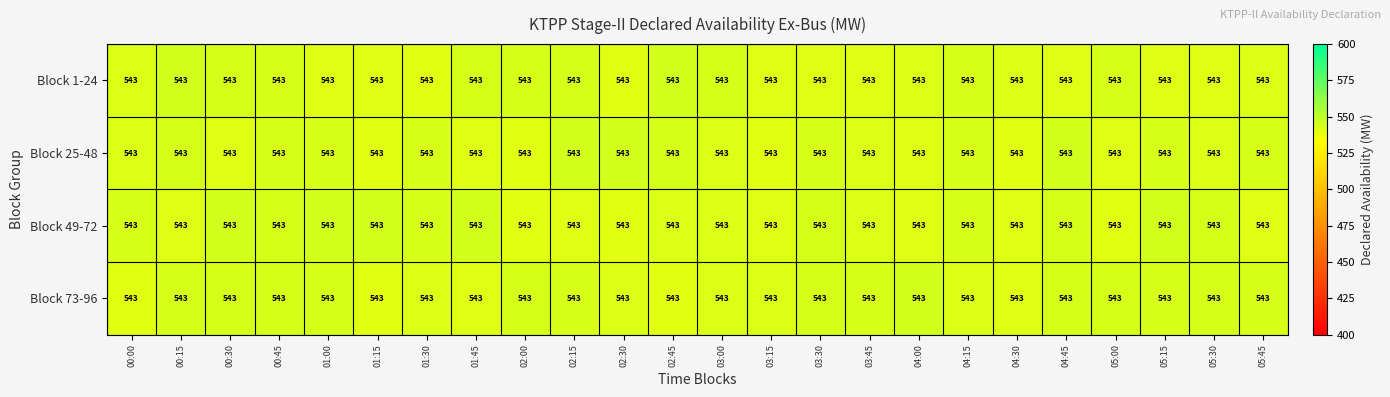

Reading left to right, list all the values displayed in this chart.

Block 1-24: 00:00=543.0	00:15=543.0	00:30=543.0	00:45=543.0	01:00=543.0	01:15=543.0	01:30=543.0	01:45=543.0	02:00=543.0	02:15=543.0	02:30=543.0	02:45=543.0	03:00=543.0	03:15=543.0	03:30=543.0	03:45=543.0	04:00=543.0	04:15=543.0	04:30=543.0	04:45=543.0	05:00=543.0	05:15=543.0	05:30=543.0	05:45=543.0
Block 25-48: 00:00=543.0	00:15=543.0	00:30=543.0	00:45=543.0	01:00=543.0	01:15=543.0	01:30=543.0	01:45=543.0	02:00=543.0	02:15=543.0	02:30=543.0	02:45=543.0	03:00=543.0	03:15=543.0	03:30=543.0	03:45=543.0	04:00=543.0	04:15=543.0	04:30=543.0	04:45=543.0	05:00=543.0	05:15=543.0	05:30=543.0	05:45=543.0
Block 49-72: 00:00=543.0	00:15=543.0	00:30=543.0	00:45=543.0	01:00=543.0	01:15=543.0	01:30=543.0	01:45=543.0	02:00=543.0	02:15=543.0	02:30=543.0	02:45=543.0	03:00=543.0	03:15=543.0	03:30=543.0	03:45=543.0	04:00=543.0	04:15=543.0	04:30=543.0	04:45=543.0	05:00=543.0	05:15=543.0	05:30=543.0	05:45=543.0
Block 73-96: 00:00=543.0	00:15=543.0	00:30=543.0	00:45=543.0	01:00=543.0	01:15=543.0	01:30=543.0	01:45=543.0	02:00=543.0	02:15=543.0	02:30=543.0	02:45=543.0	03:00=543.0	03:15=543.0	03:30=543.0	03:45=543.0	04:00=543.0	04:15=543.0	04:30=543.0	04:45=543.0	05:00=543.0	05:15=543.0	05:30=543.0	05:45=543.0